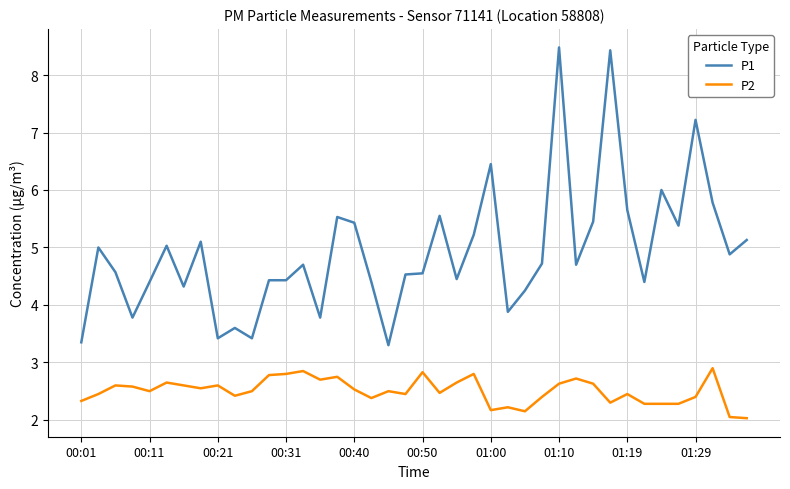

What is the difference between the maximum and minimum values in the P1 series?

5.2